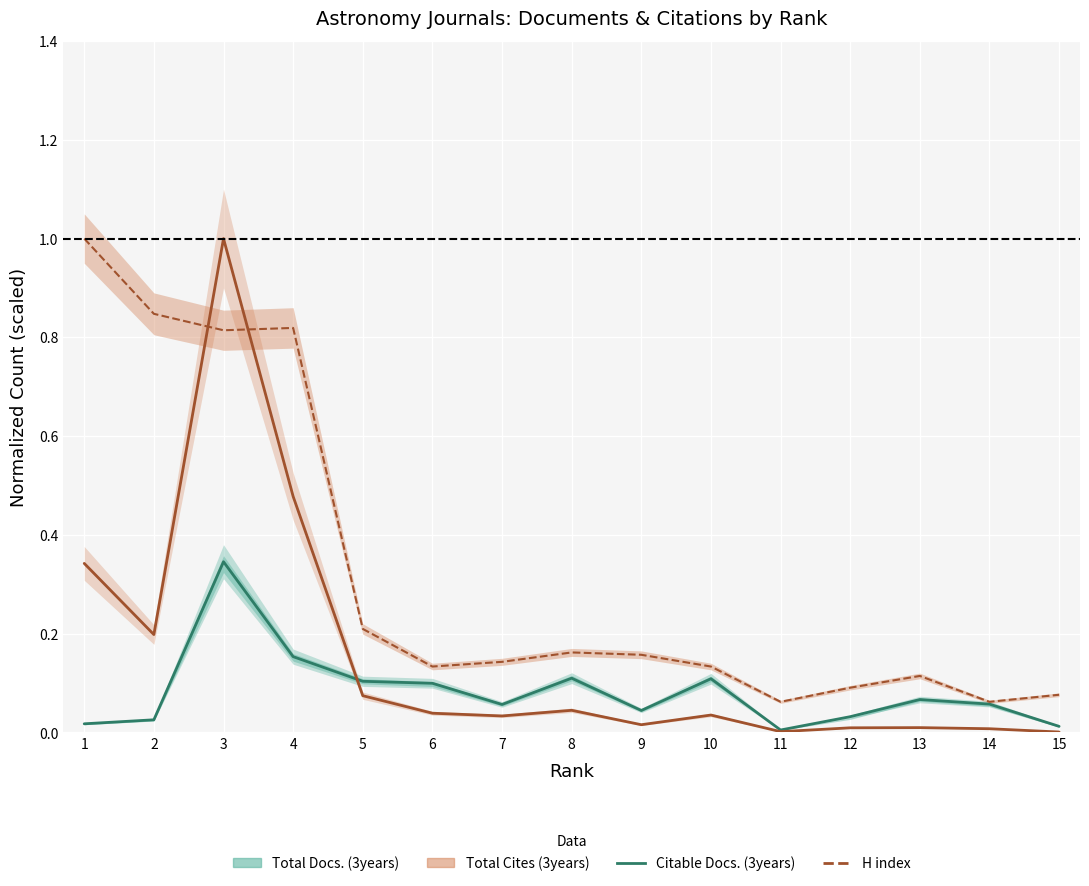

Is the value of H index at 3 greater than the value of Total Docs. (3years) at 11?

Yes